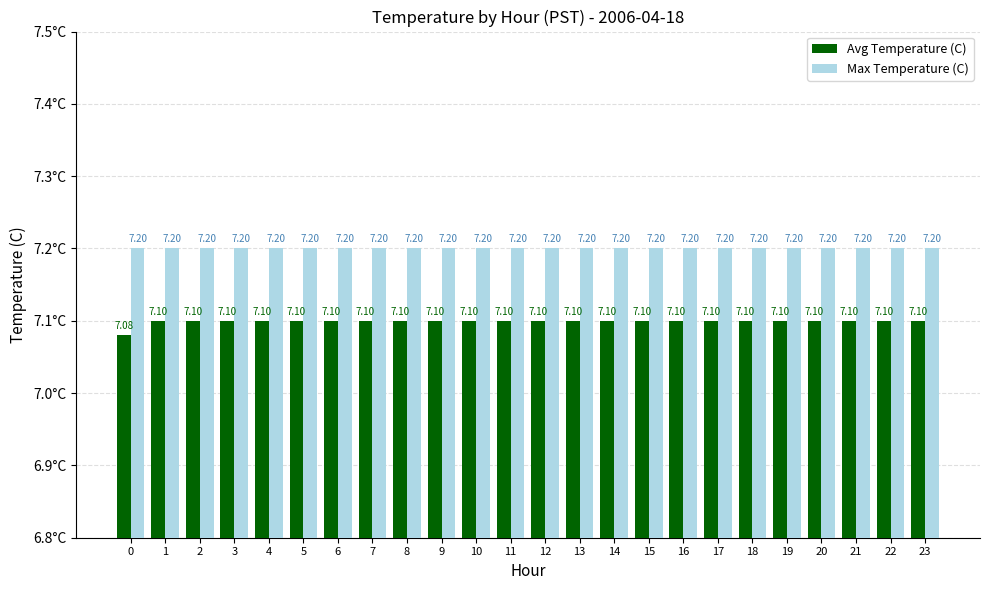

How many series are shown in this chart?

2